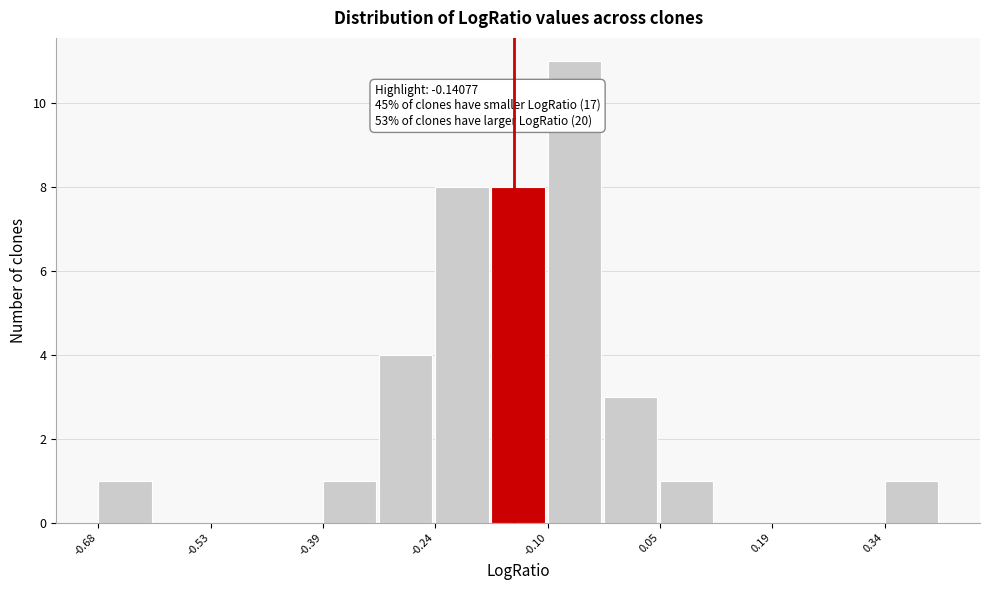

Read against the x-axis, roughly where is the centre of the tallest bar?

-0.06